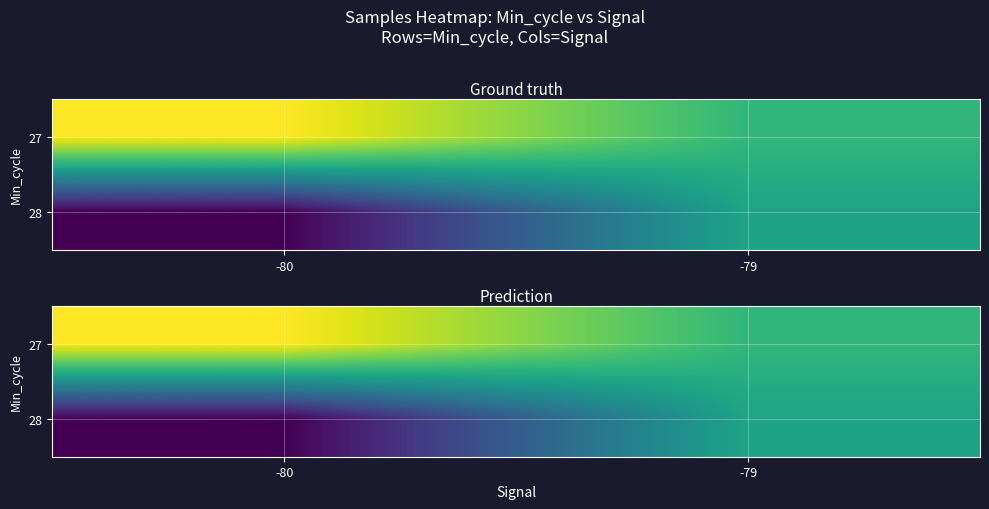

Which category has the lowest value in the 27 series?

-79